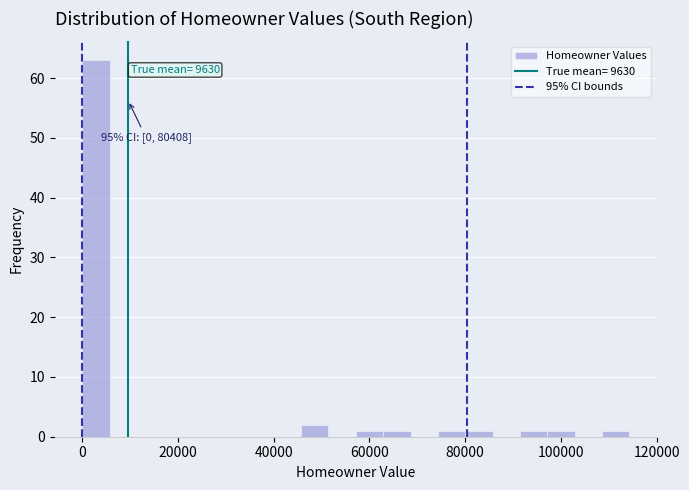

Around what value on the x-axis is the tallest bar? Give the approximate position of its centre, as read against the axis.

2000